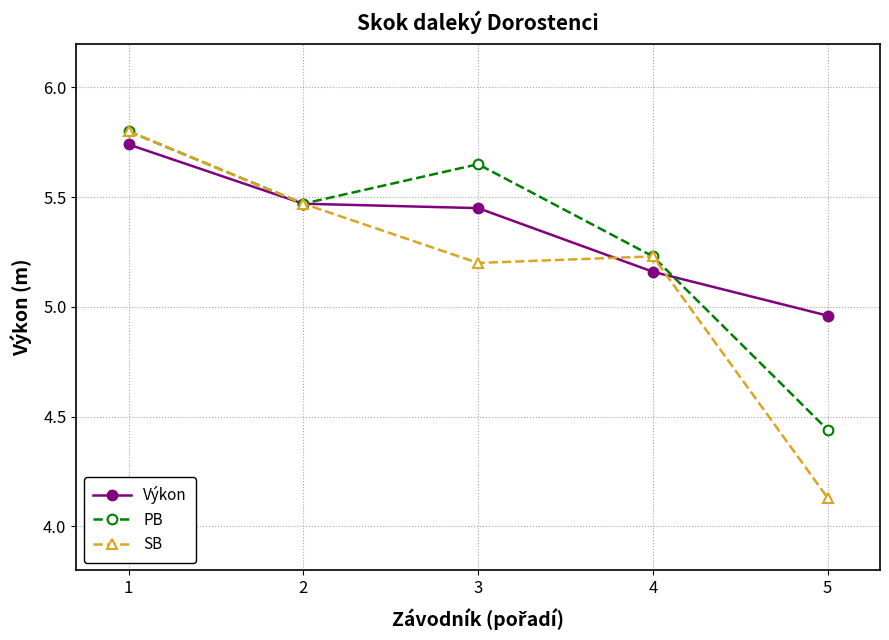

Does the chart display data point markers on the line(s)?

Yes